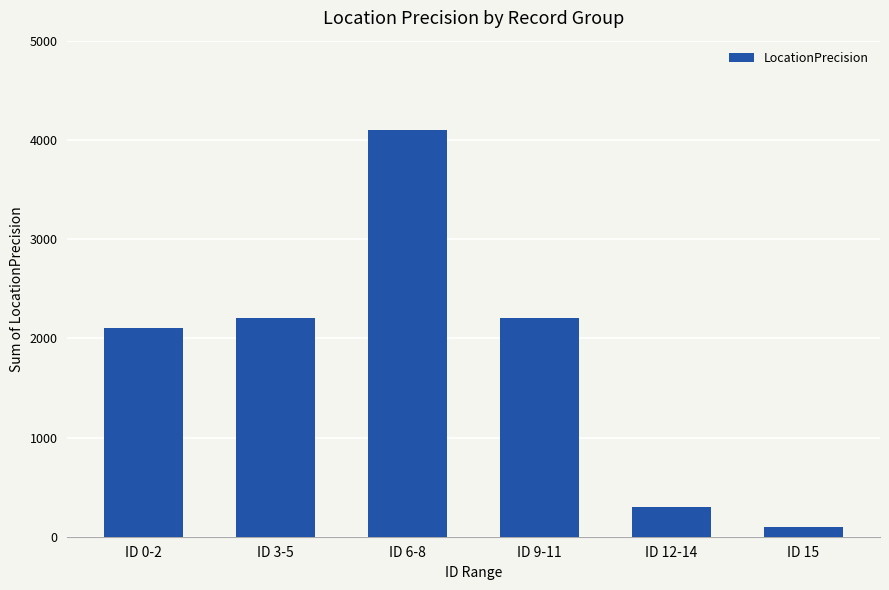

What value does the data have at ID 12-14?

300